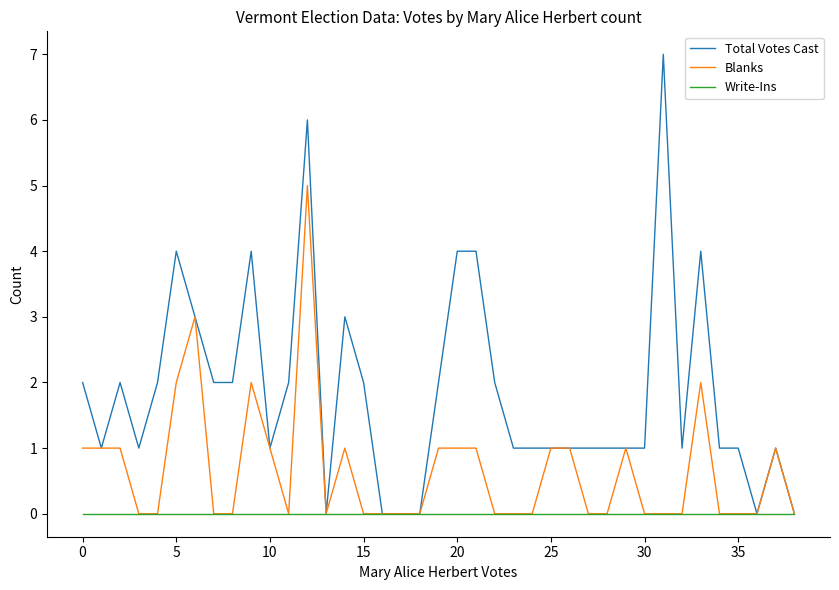

List the series in order of their peak value, lowest first.

Write-Ins, Blanks, Total Votes Cast